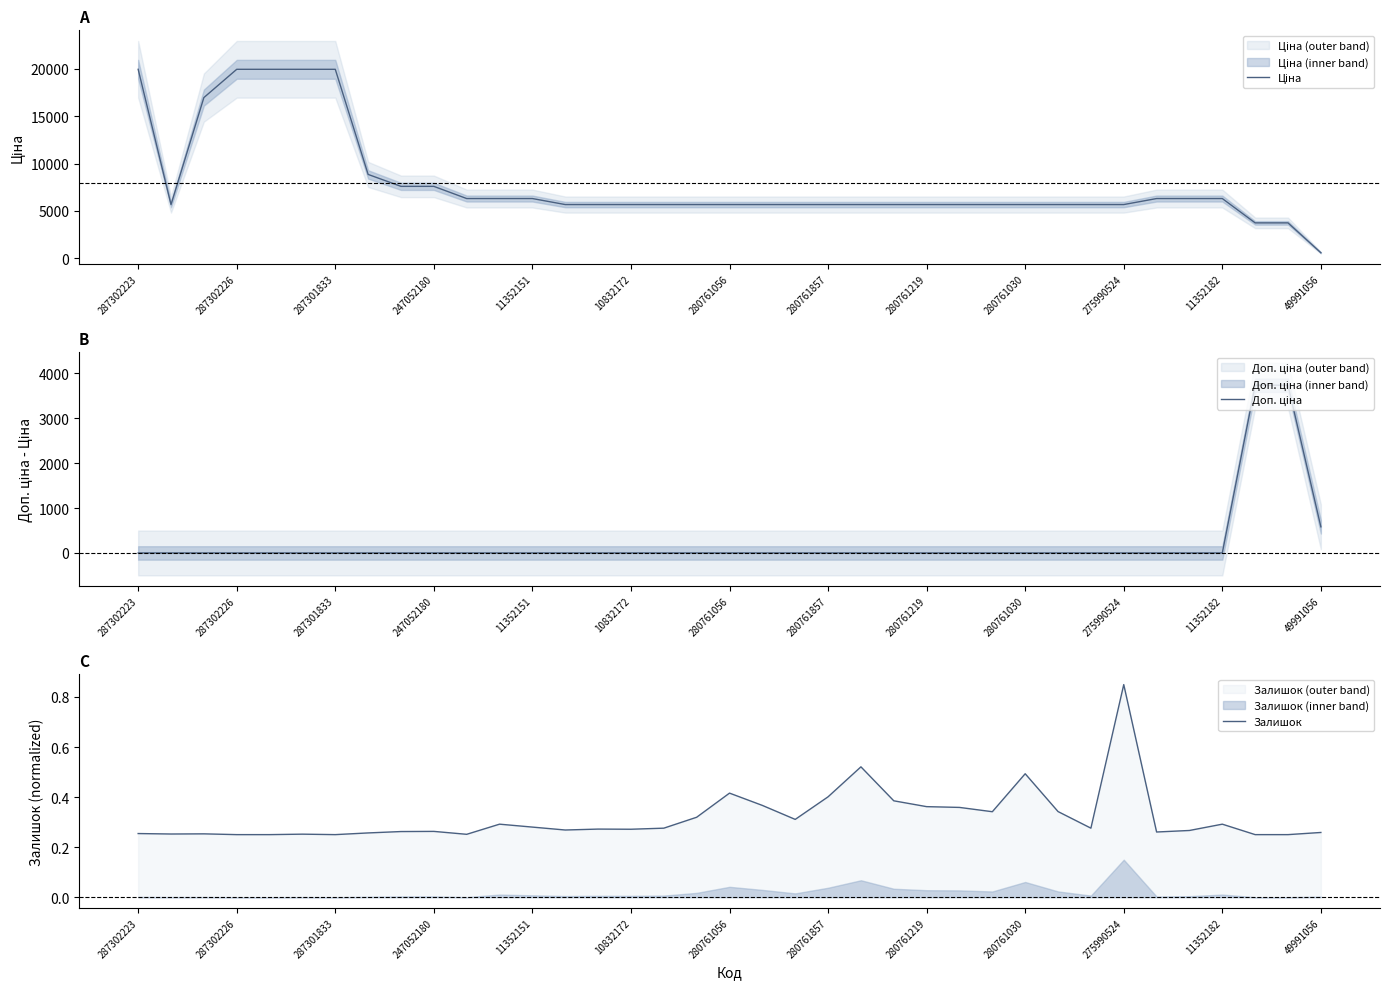

Which series changed the most between 17 and 32?

Ціна